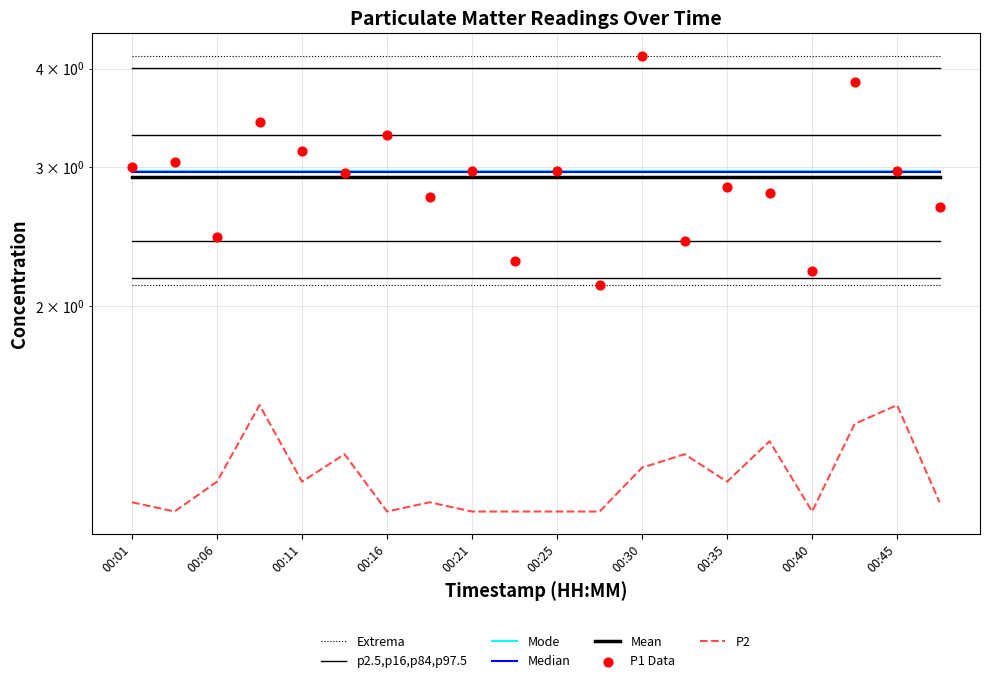

At which category is the sum across all series the highest?

00:30